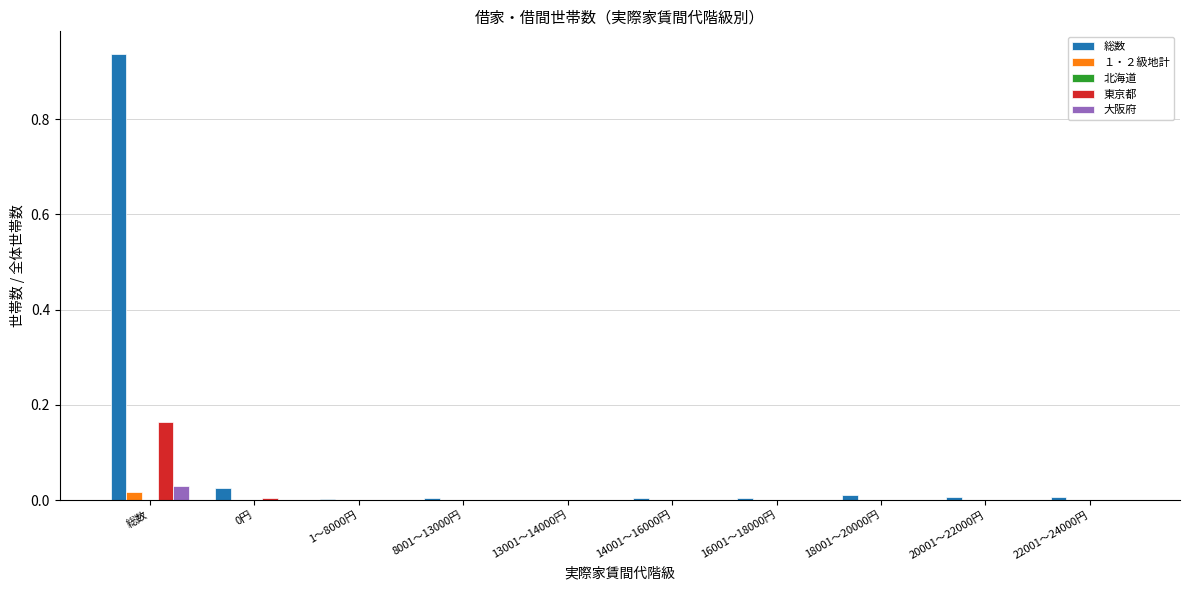

At which category is the sum across all series the highest?

総数